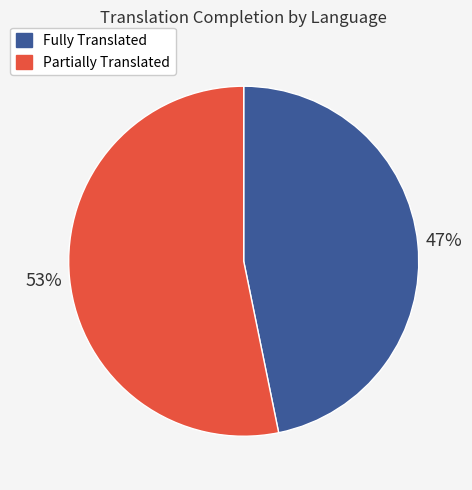

How many slices are in this pie chart?

2